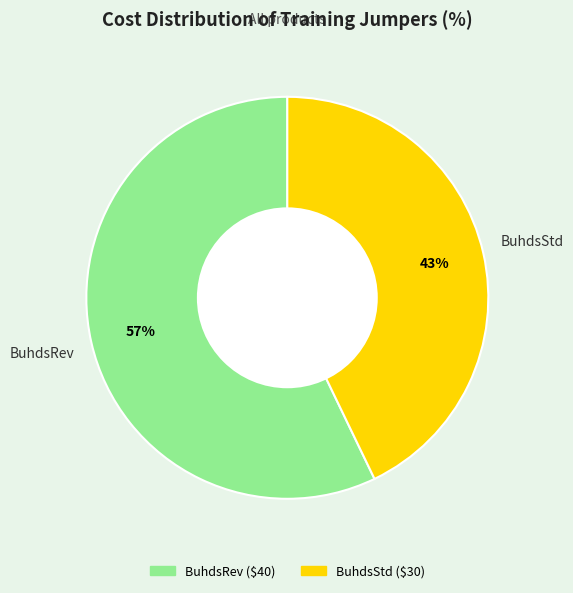

Count the number of slices in the pie.

2